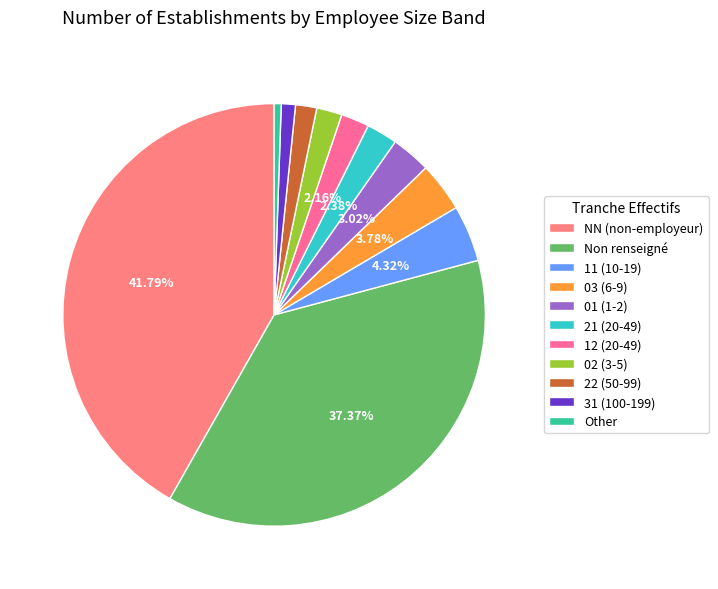

To the nearest percent, what is the difference between the largest and smallest slice percentages?

41%